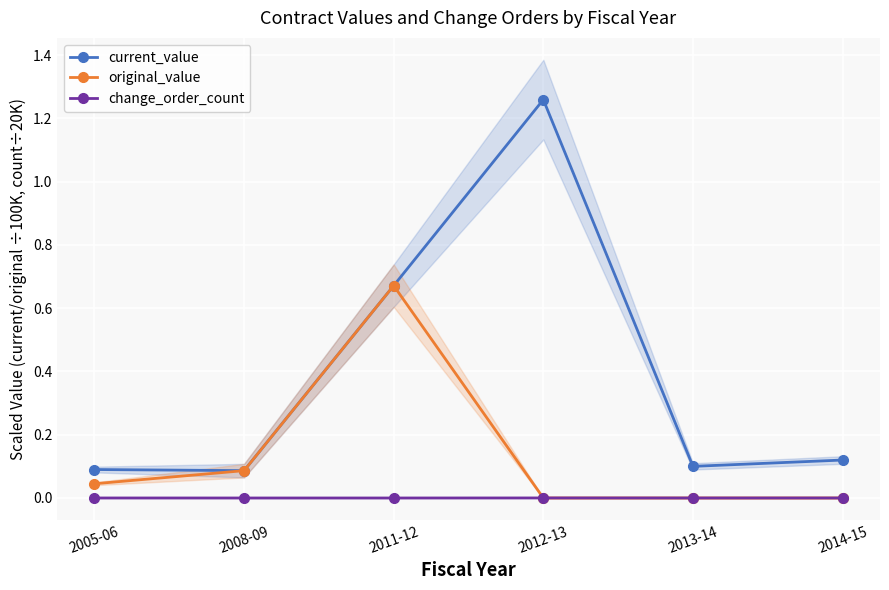

What is the lowest value of the current_value series?

0.1